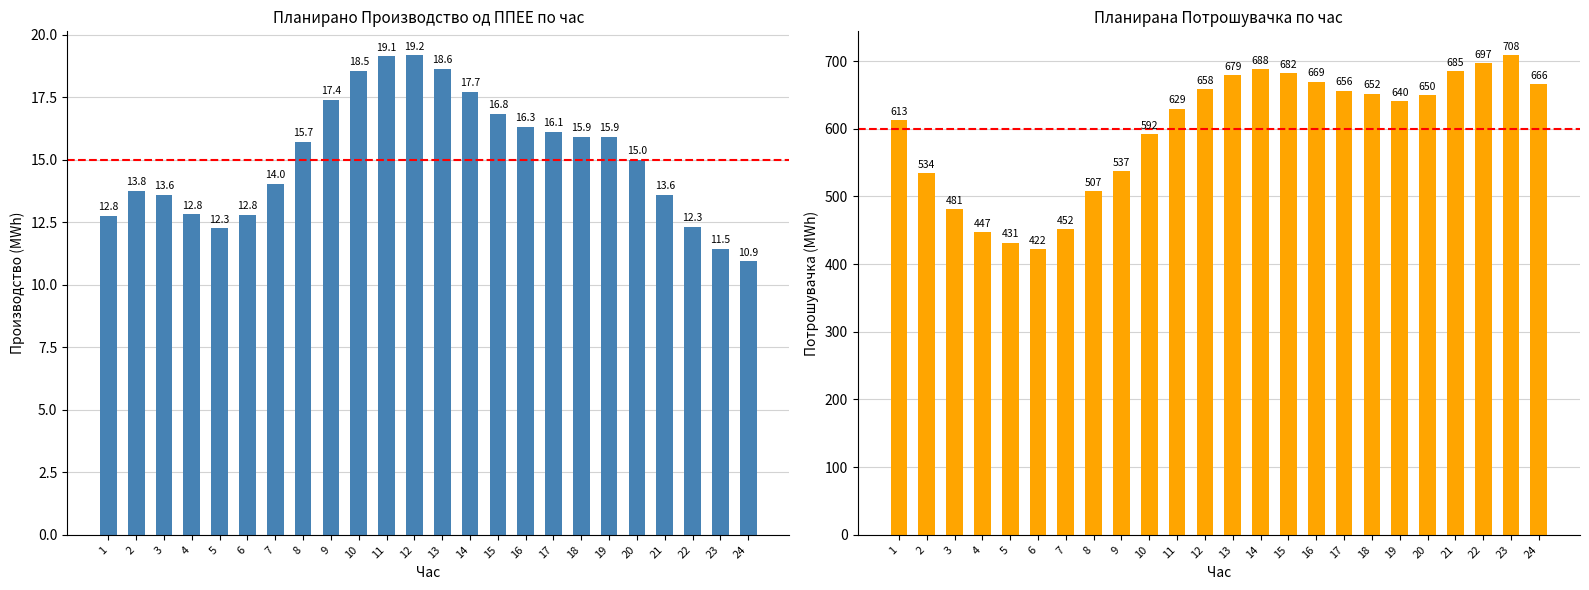

Which series has the widest spread of values?

Планирана Потрошувачка